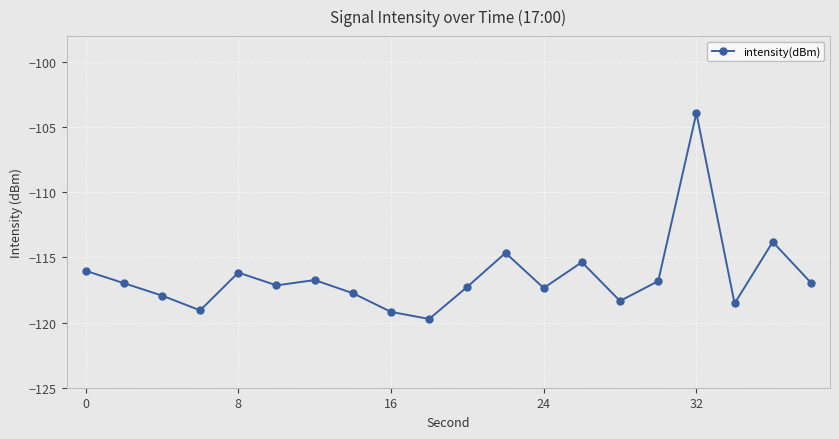

What is the minimum value shown in the chart?

-119.7